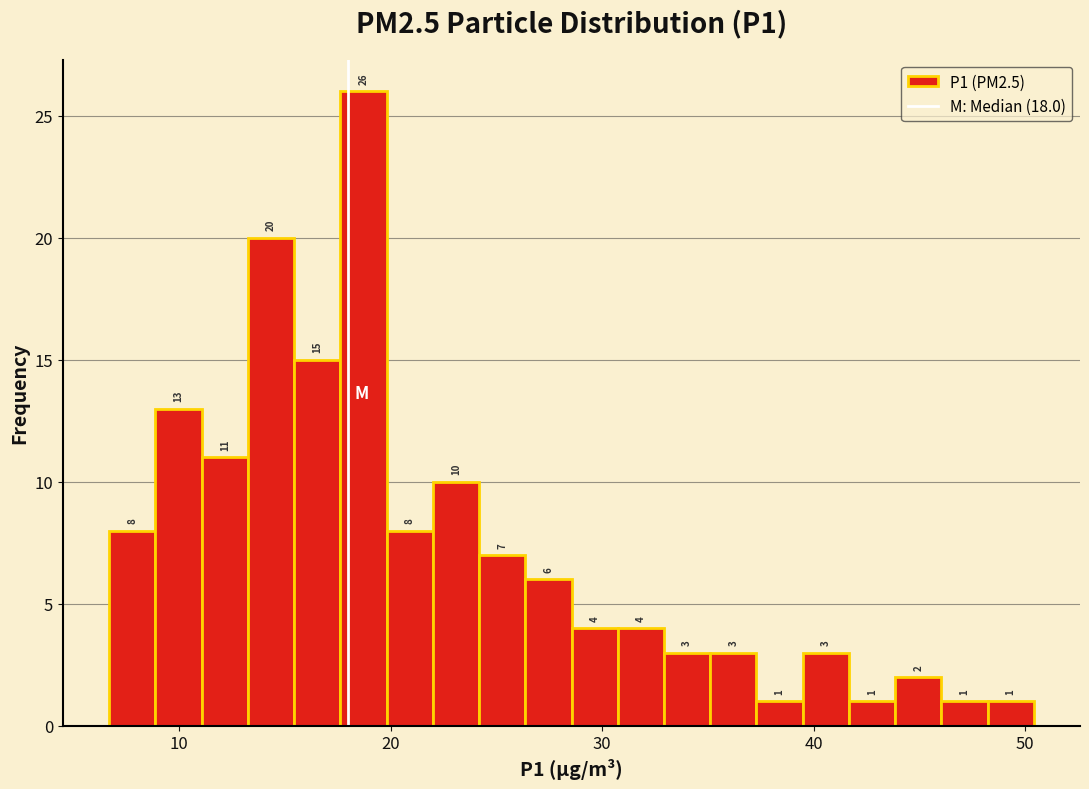

Around what value on the x-axis is the tallest bar? Give the approximate position of its centre, as read against the axis.

19